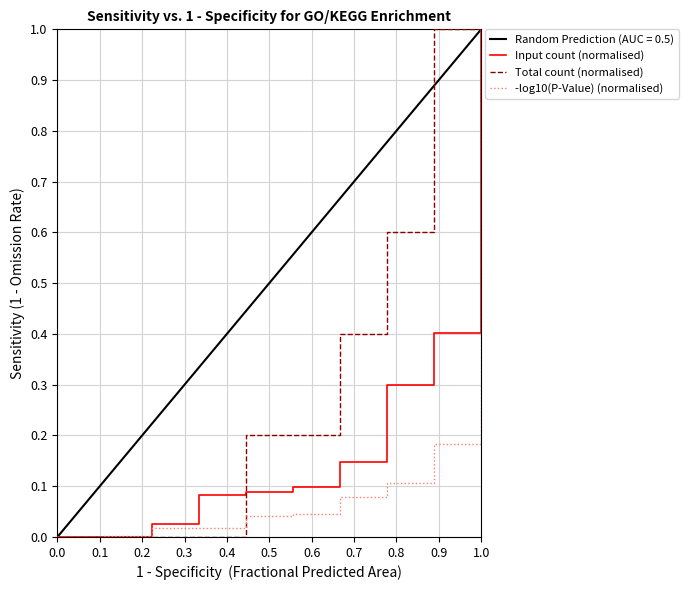

How many intersections are there between Total count (normalised) and Input count (normalised)?

1